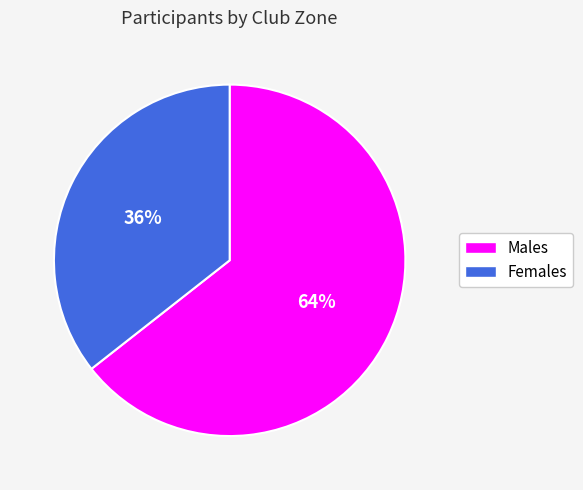

Is there a majority slice in this chart?

Yes